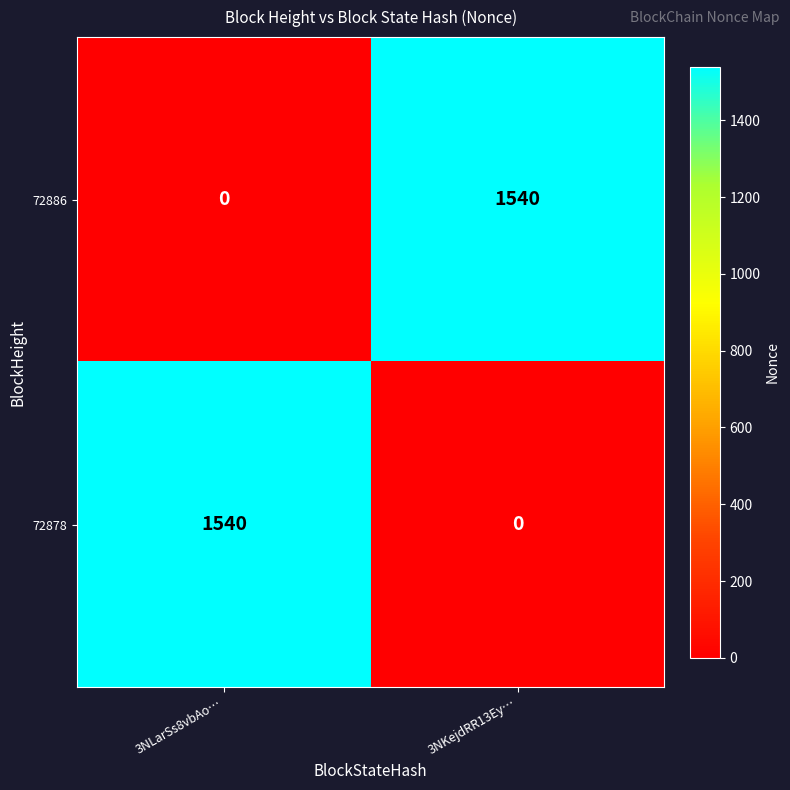

What is the average value of the 72878 series?

770